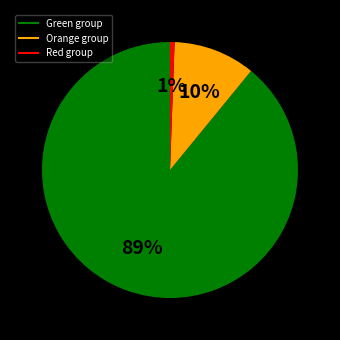

To the nearest percent, what is the average slice percentage?

33%